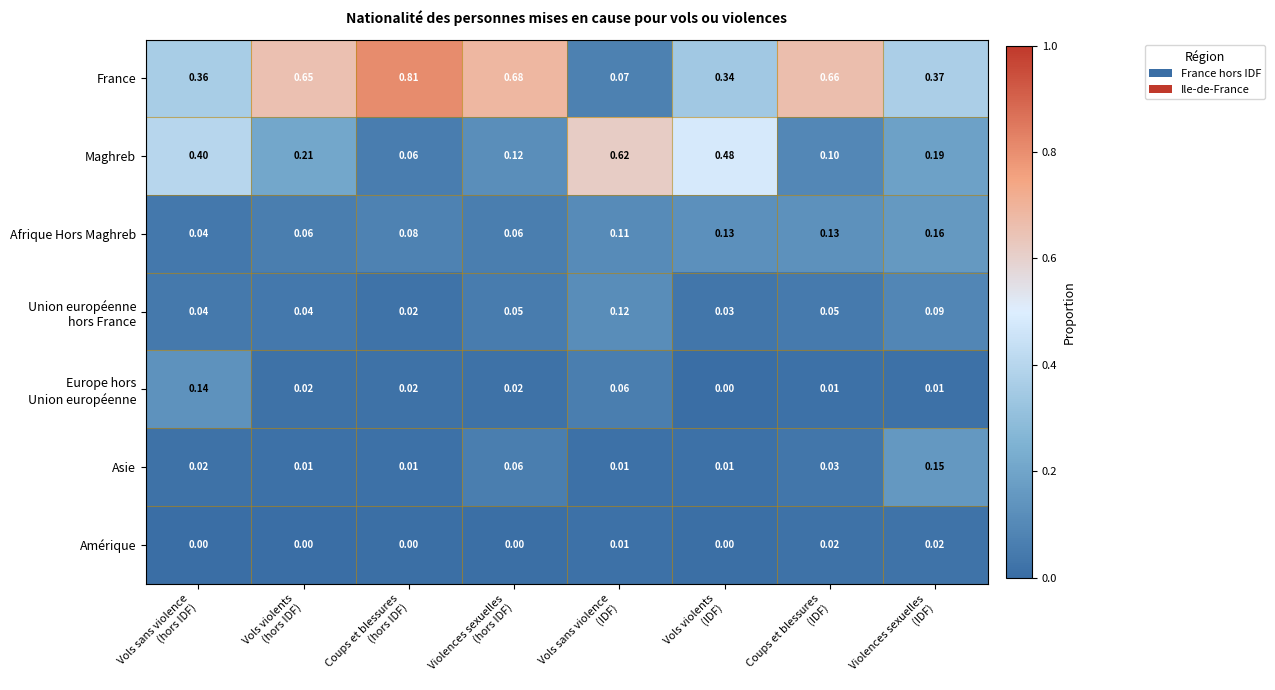

Which series has the largest total across all categories?

France